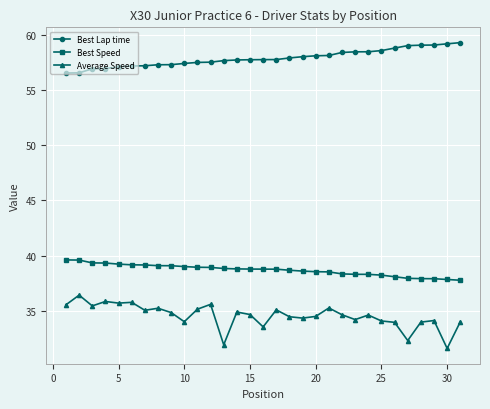

In Average Speed, how many points are lower than both neighbors (excluding endpoints)?

10